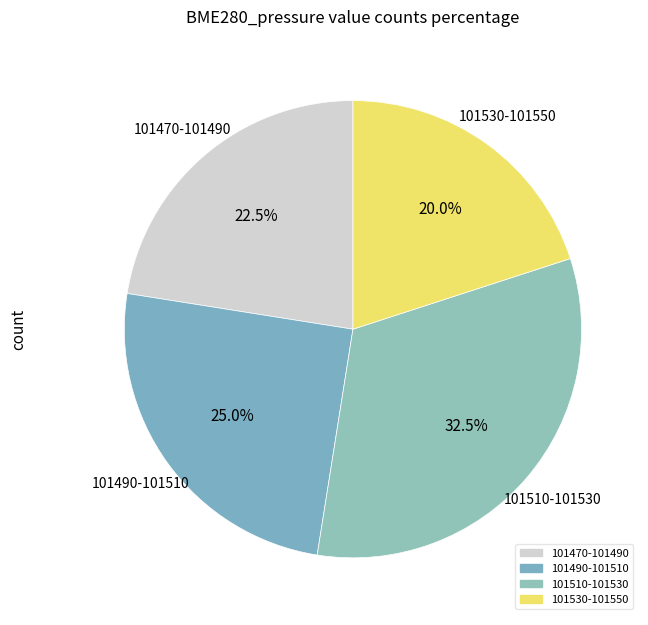

How many slices are in this pie chart?

4